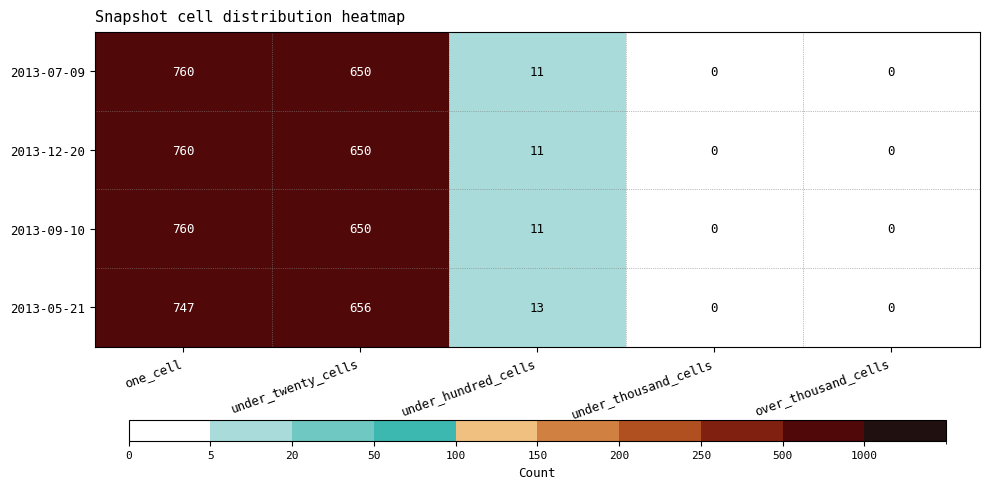

What is the maximum value for 2013-05-21?

747